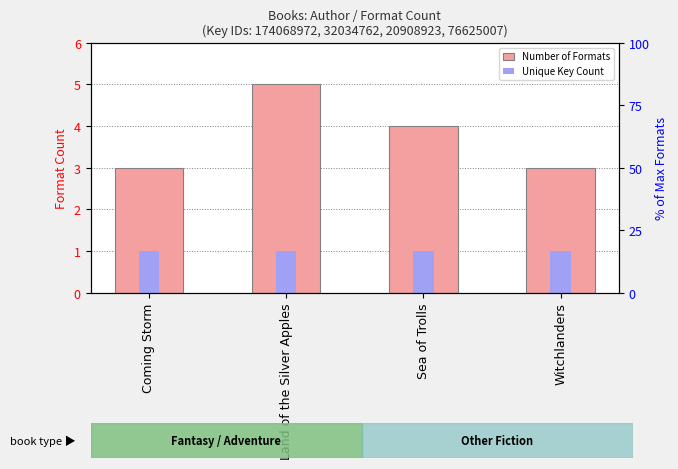

Reading left to right, what are all the values shown in this chart?

Number of Formats: Coming Storm=3	Land of the Silver Apples=5	Sea of Trolls=4	Witchlanders=3
Unique Key Count: Coming Storm=1	Land of the Silver Apples=1	Sea of Trolls=1	Witchlanders=1